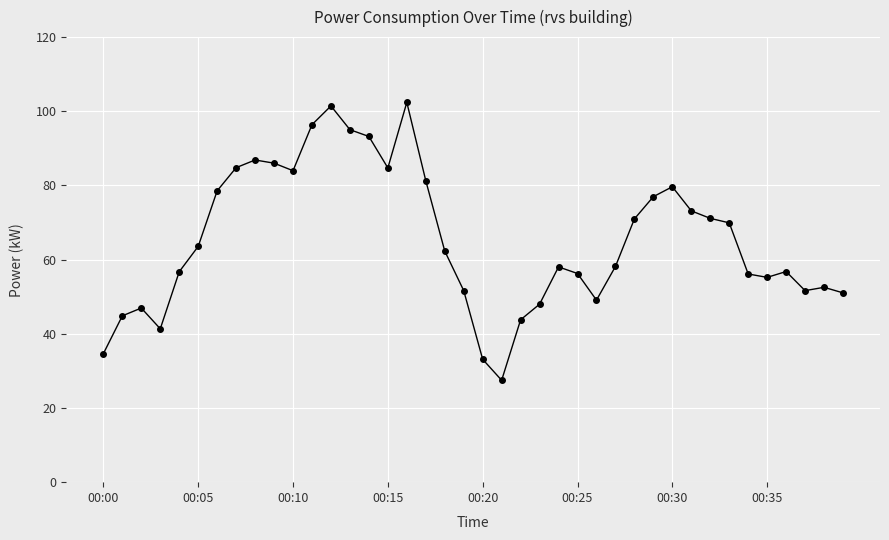

What is the average value?

65.4